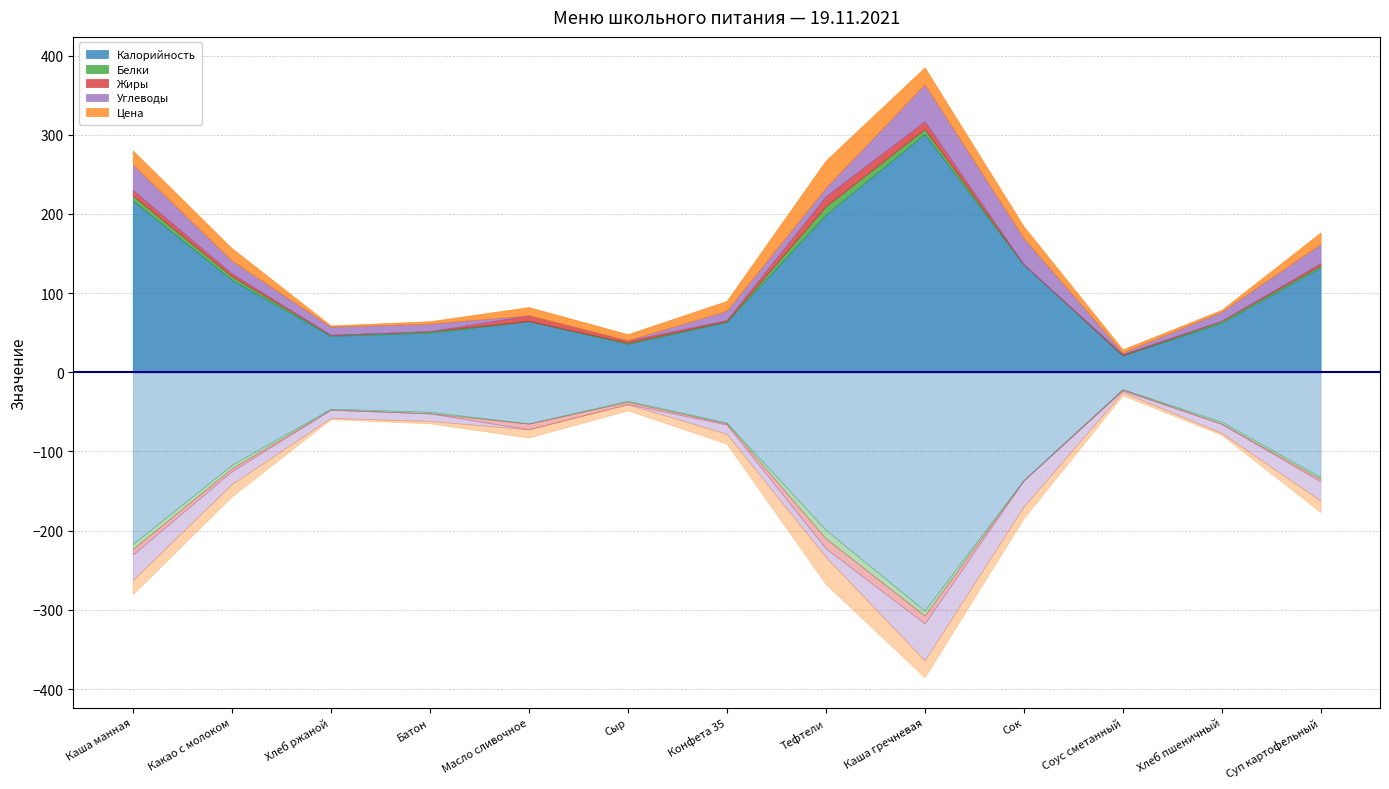

Which has a higher value, Какао с молоком or Соус сметанный?

Какао с молоком